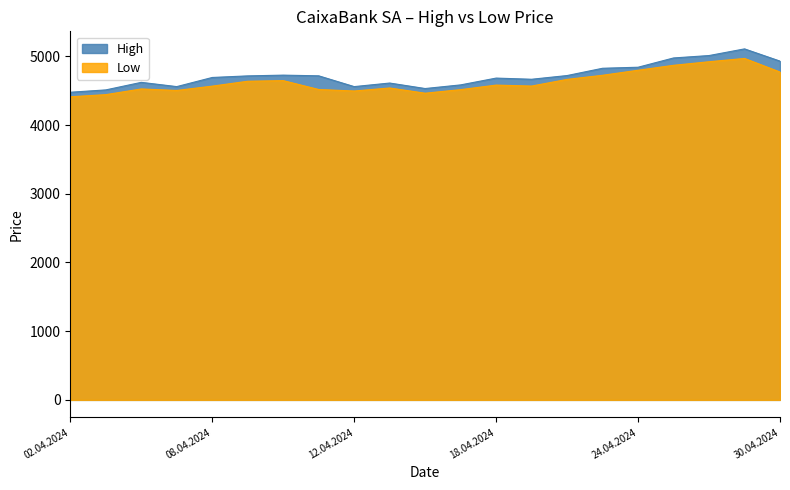

Where is the first local minimum for High?

05.04.2024